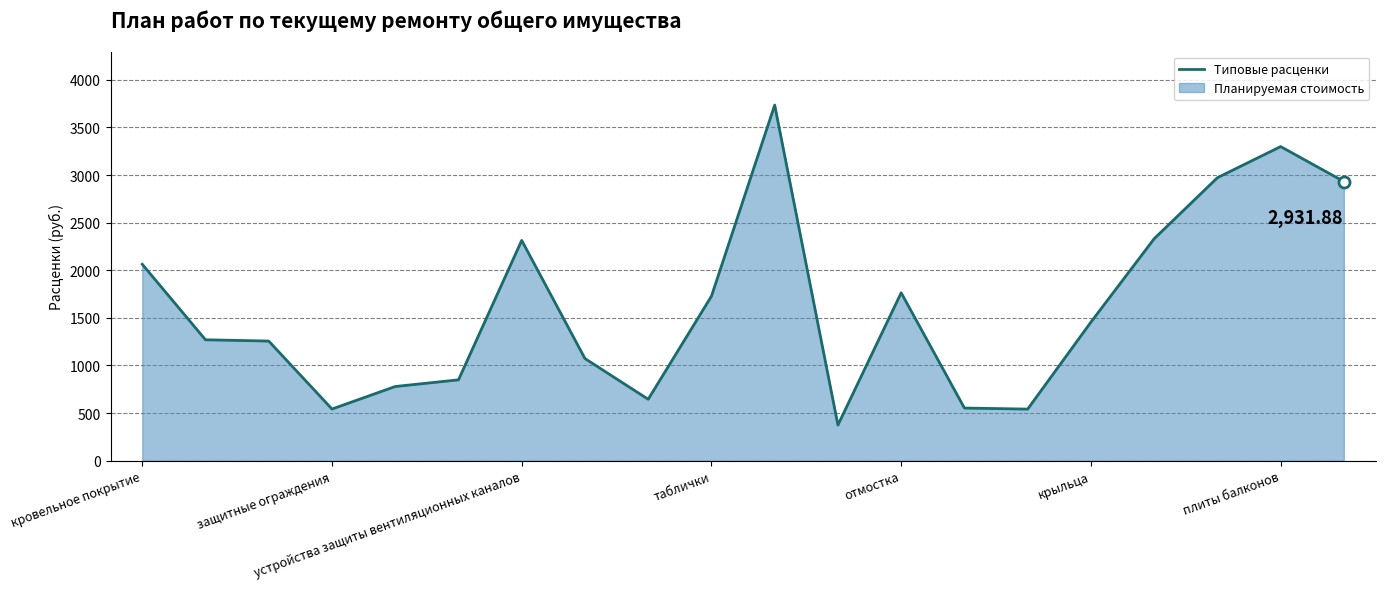

What is the change in value from устройства защиты вентиляционных каналов to отмостка?

-550.1